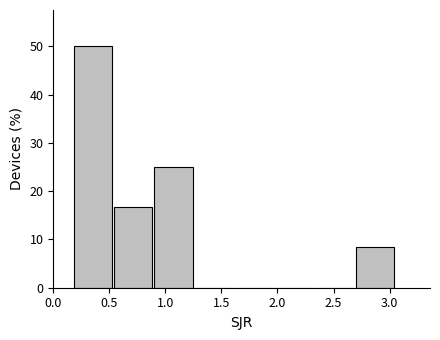

Reading left to right, transcribe this chart: for each bar, give the range it covers on the x-axis and its height. Neither the bar edges nor the heights are printed on the chart, so give them approximately, as read against the axes.

0.20 to 0.55: 50
0.55 to 0.90: 17
0.90 to 1.25: 25
1.25 to 1.60: 0
1.60 to 2.00: 0
2.00 to 2.35: 0
2.35 to 2.70: 0
2.70 to 3.05: 8